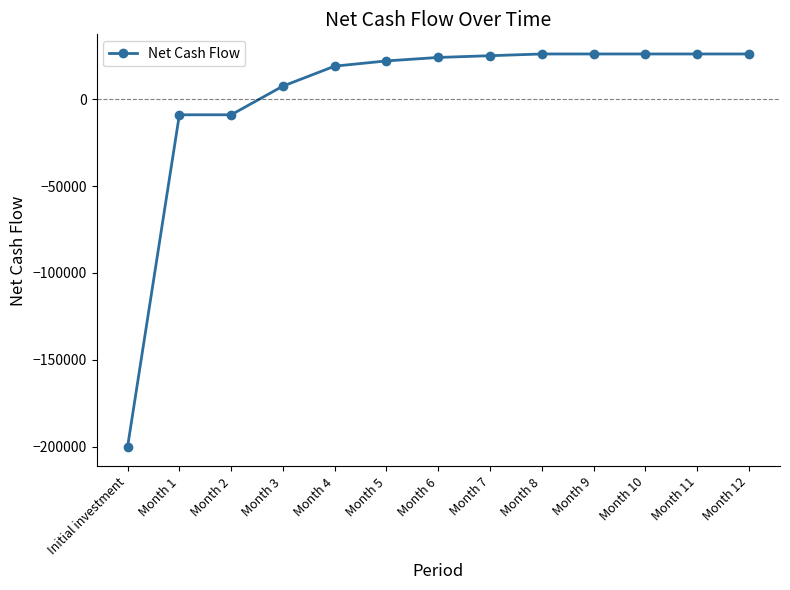

What is the difference between the values at Month 8 and Month 4?

7000